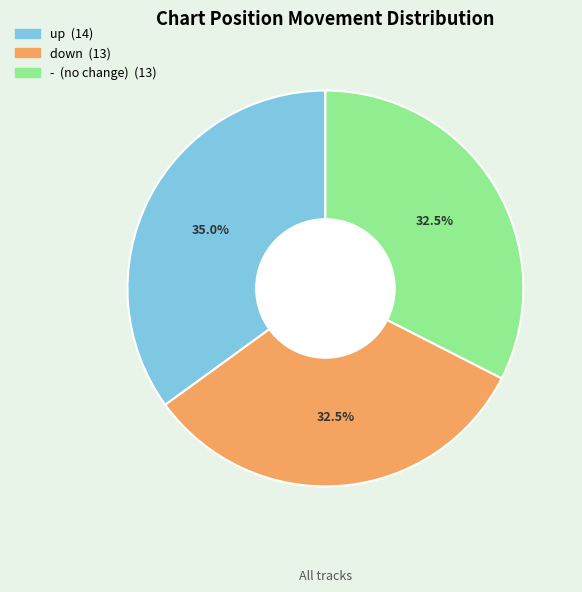

What percentage is the up slice, to the nearest percent?

35%